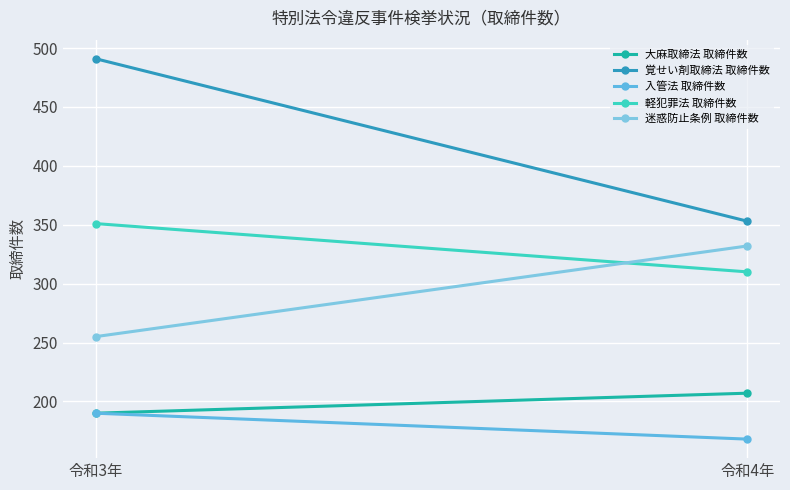

At how many categories does at least one series exceed 326?

2